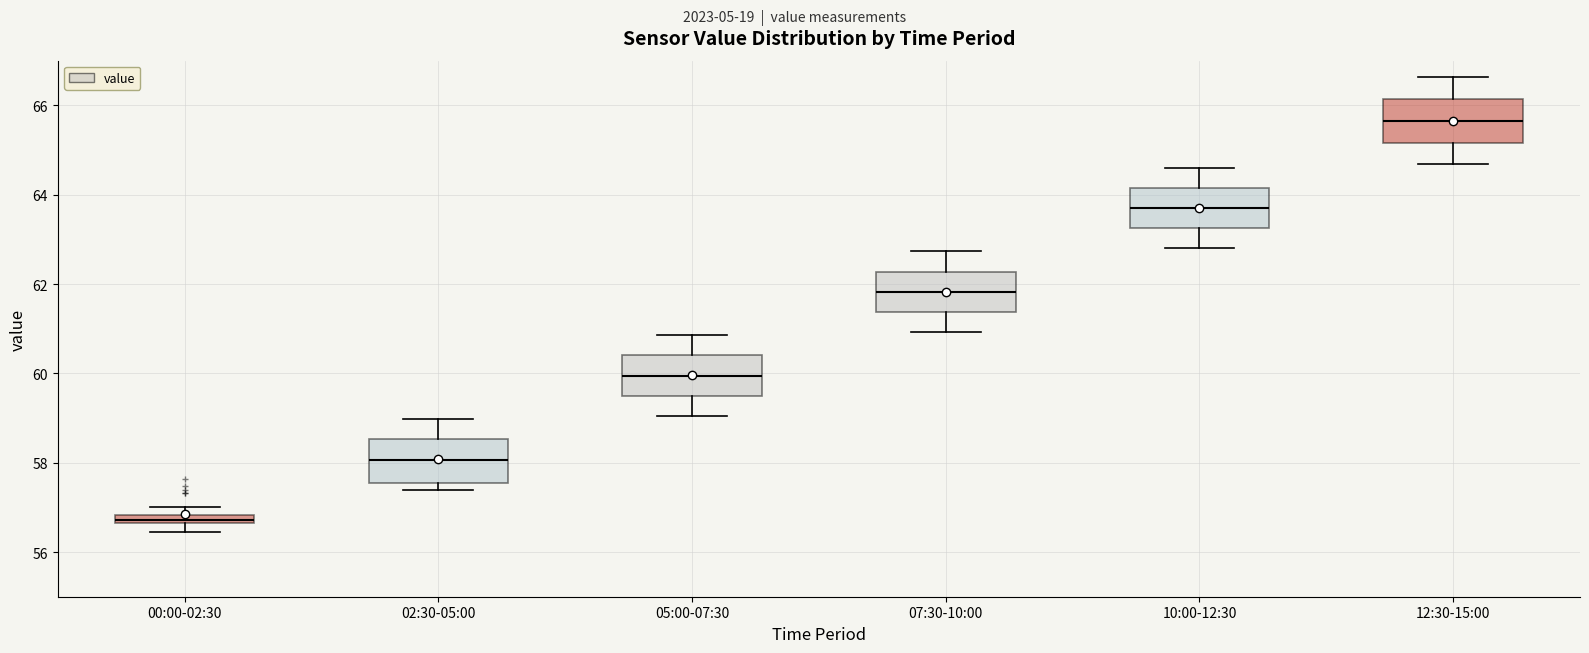

Which box has the lowest median line?

00:00-02:30